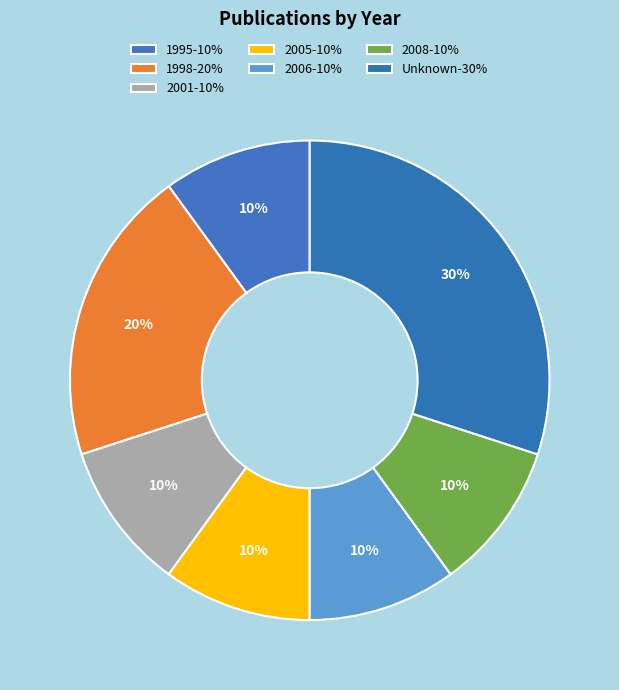

To the nearest percent, what portion does 1998 represent?

20%